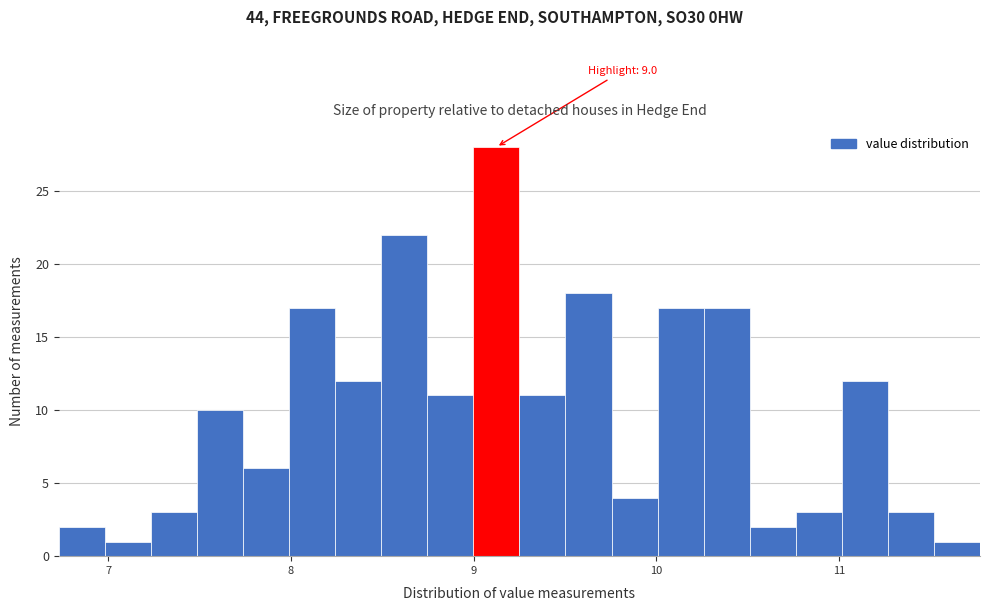

Around what value on the x-axis is the tallest bar? Give the approximate position of its centre, as read against the axis.

9.1